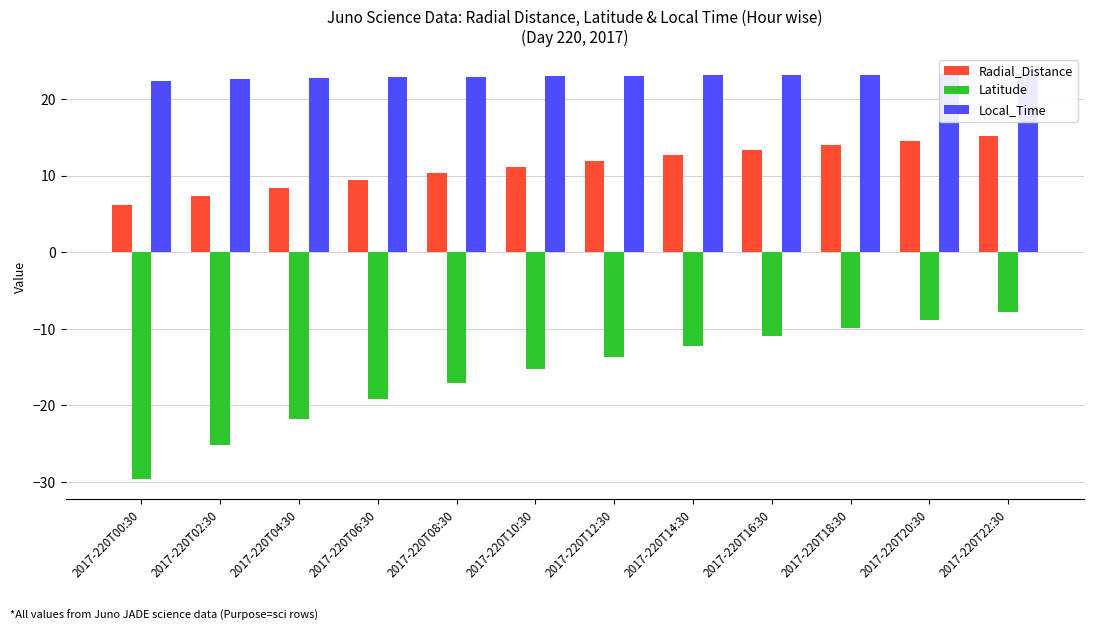

What position from the left is 2017-220T12:30?

7